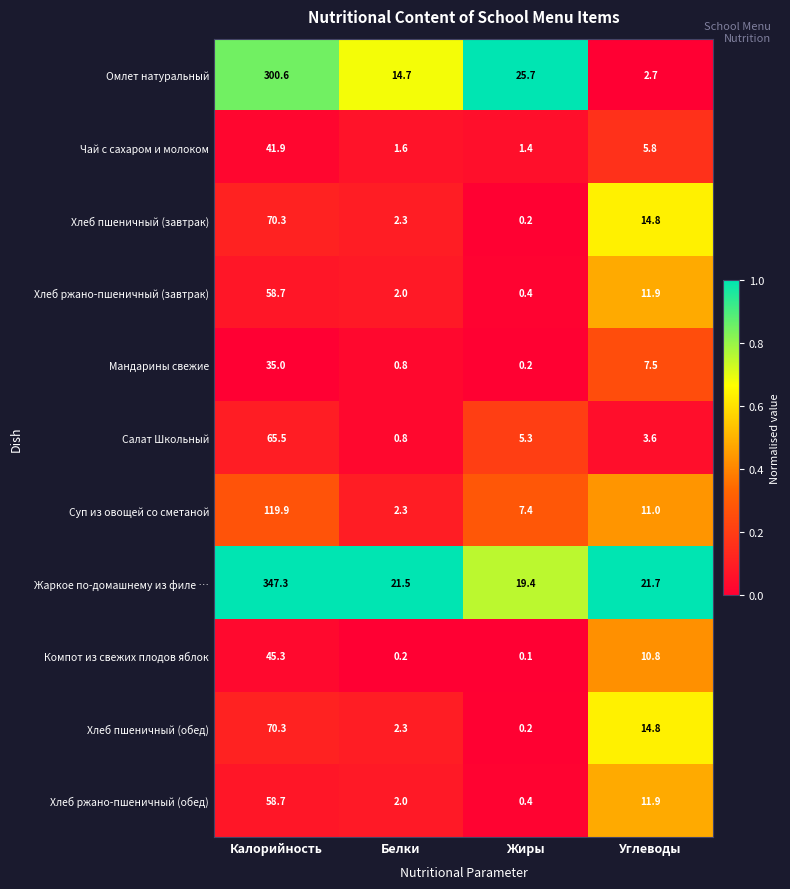

What is the average value of the Хлеб пшеничный (обед) series?

21.9